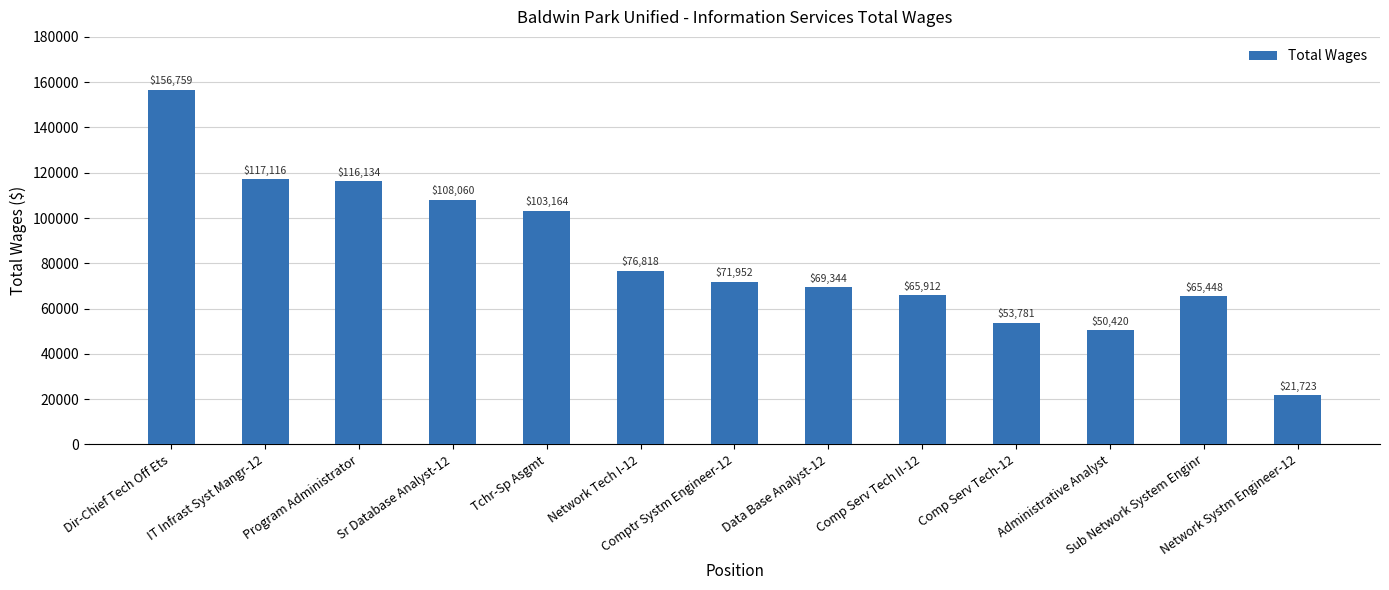

What is the ratio of the value at Comp Serv Tech II-12 to the value at Tchr-Sp Asgmt?

0.6